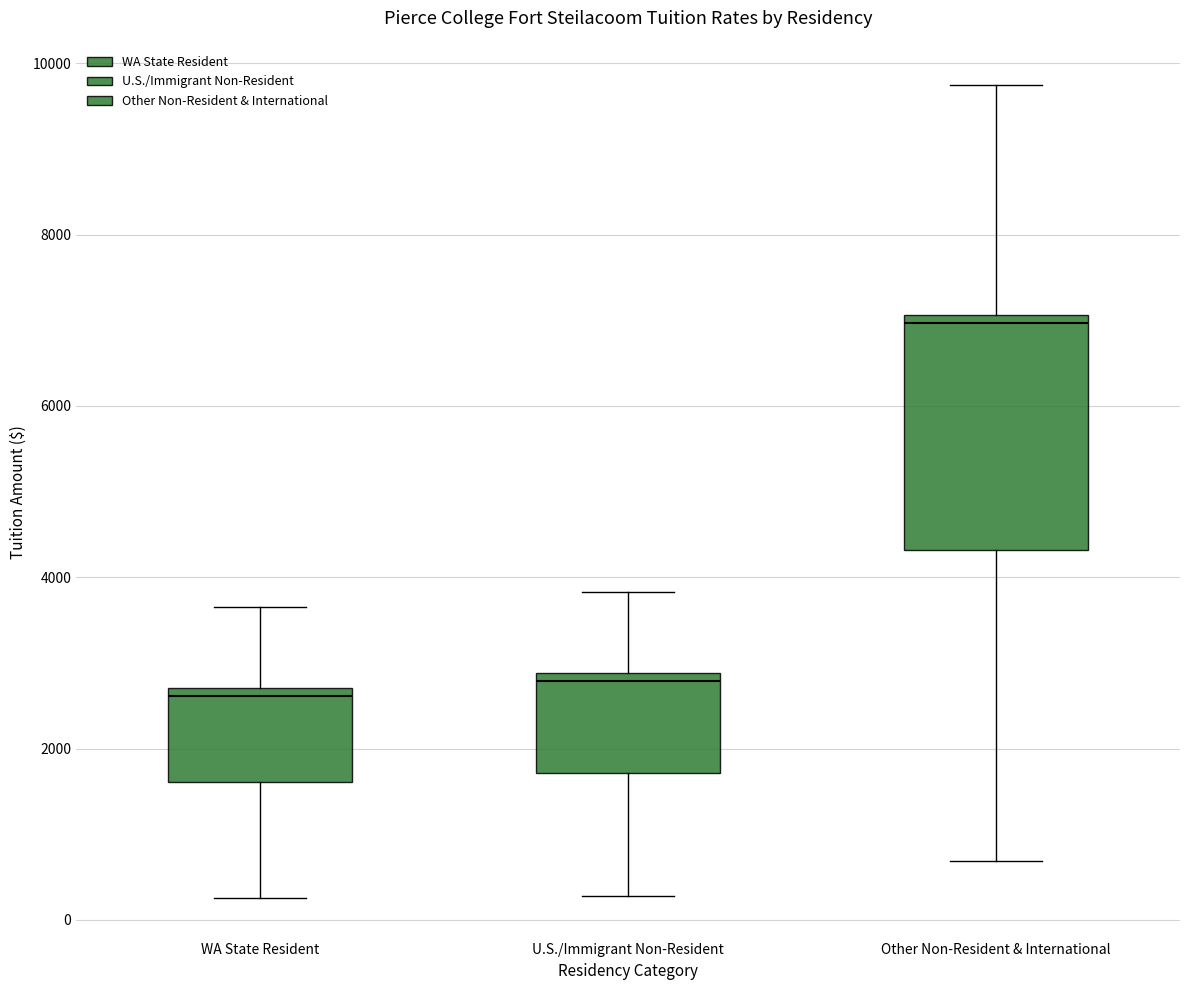

Reading left to right, read every box against the y-axis: the position of its median line, the range the box covers, and the ends of its whiskers. The values are not printed on the chart, so give them approximately, as read against the axis.

WA State Resident: median 2600, box 1600 to 2800, whiskers 200 to 3600
U.S./Immigrant Non-Resident: median 2800 (just below the box's upper edge), box 1800 to 2800, whiskers 200 to 3800
Other Non-Resident & International: median 7000 (just below the box's upper edge), box 4400 to 7000, whiskers 600 to 9800